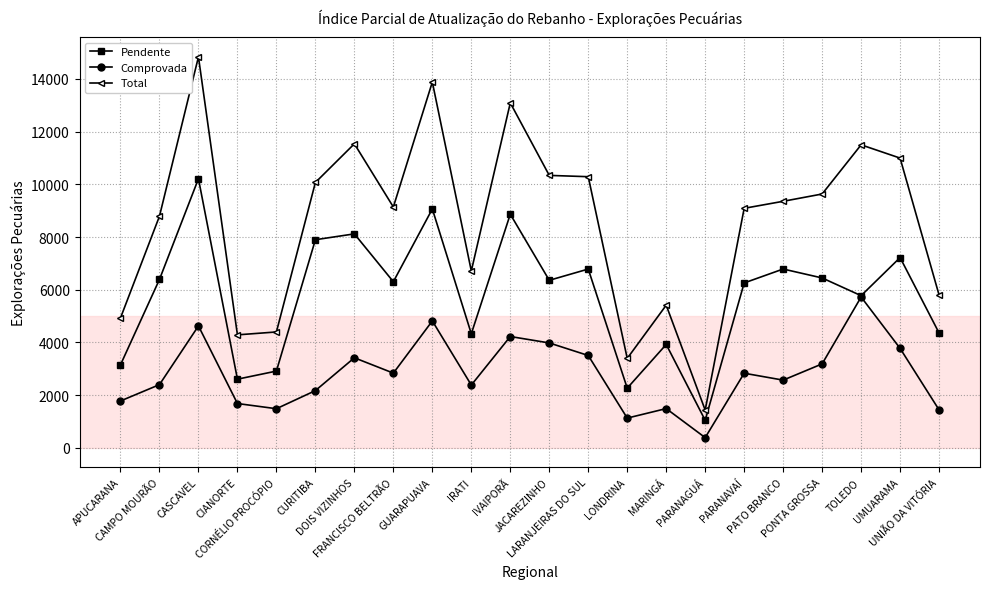

Where is the first local maximum for Pendente?

CASCAVEL